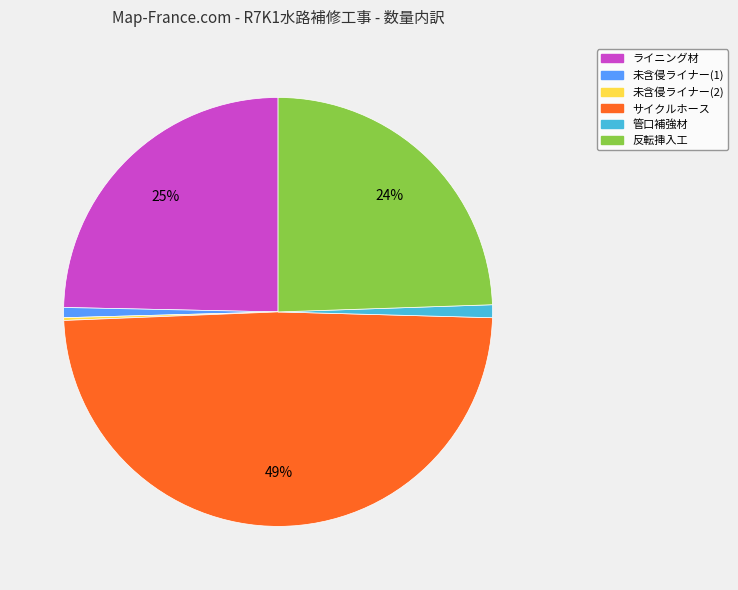

Is there any slice that represents more than half of the pie?

No